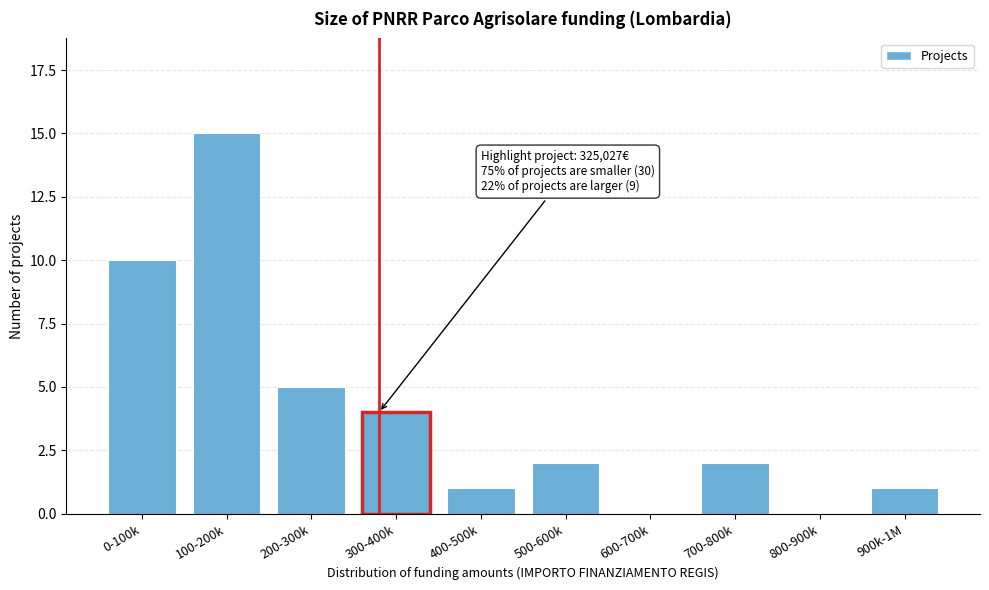

Reading left to right, transcribe all the data shown in this chart.

0-100k=10	100-200k=15	200-300k=5	300-400k=4	400-500k=1	500-600k=2	600-700k=0	700-800k=2	800-900k=0	900k-1M=1